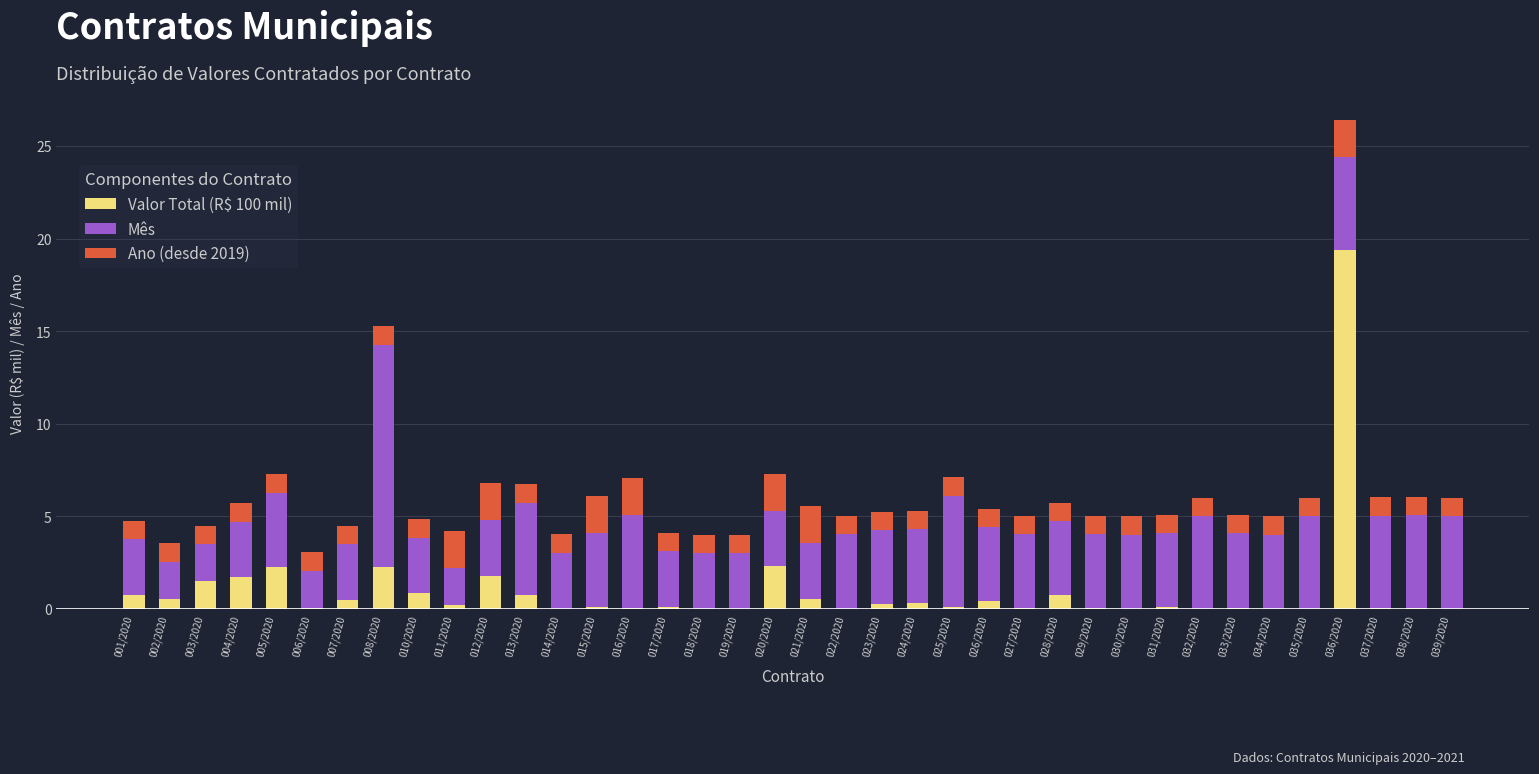

What is the maximum value for Valor Total (R$ 100 mil)?

19.4